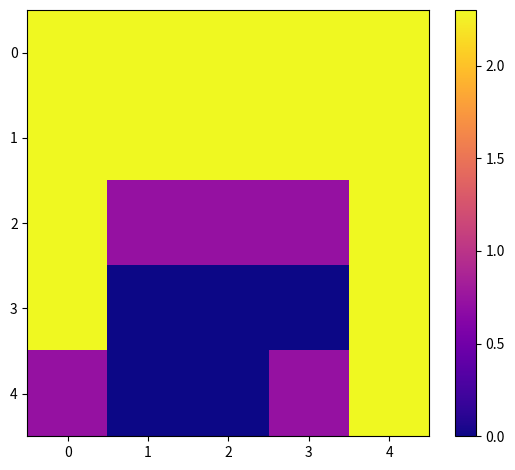

Which series has the widest spread of values?

3